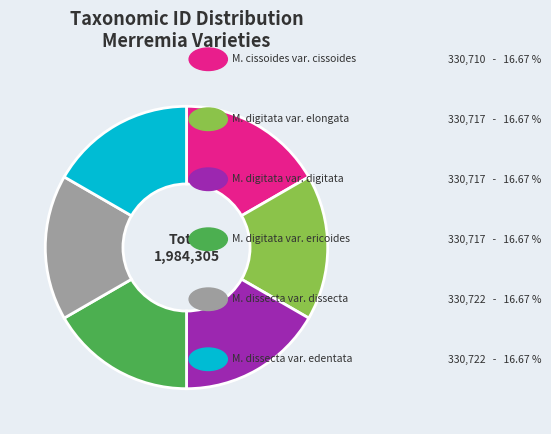

How many segments does this pie chart have?

6